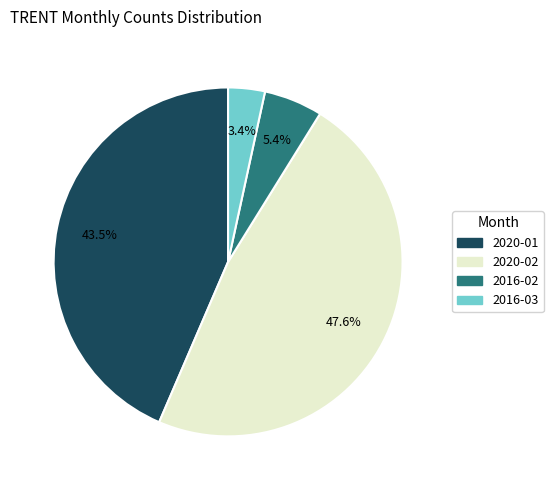

Is there a majority slice in this chart?

No